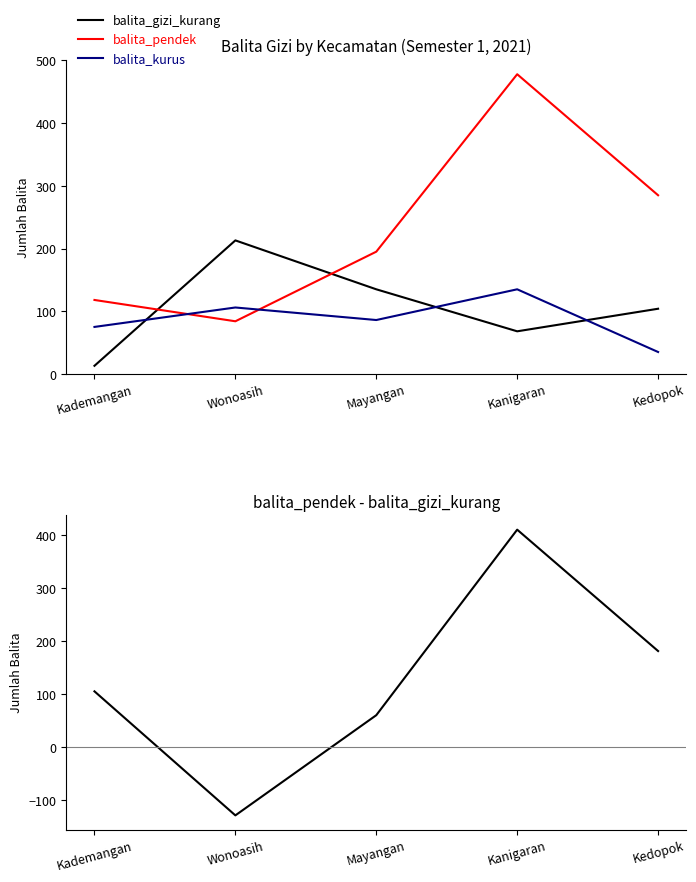

Which category has the highest value across all series?

Kanigaran